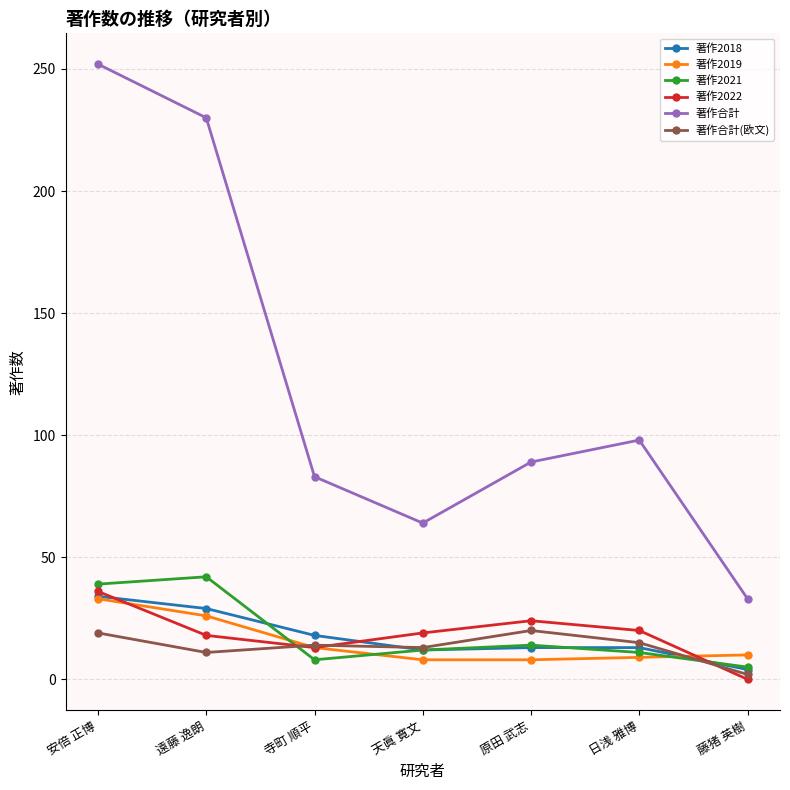

The value of 著作合計 at 天眞 寛文 is 39. True or false?

False